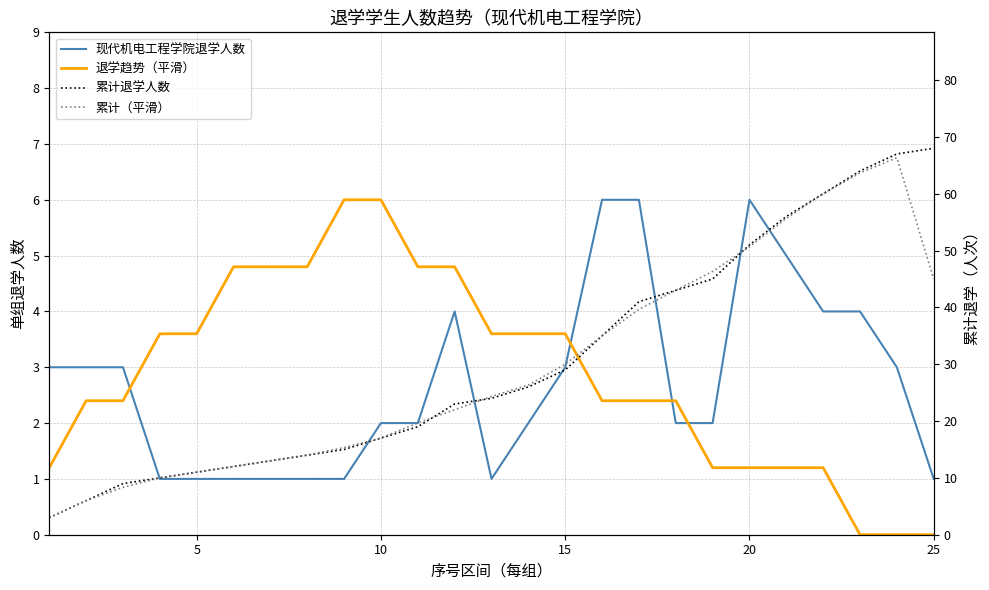

What are all the series names shown in the legend?

现代机电工程学院退学人数, 退学趋势（平滑）, 累计退学人数, 累计（平滑）